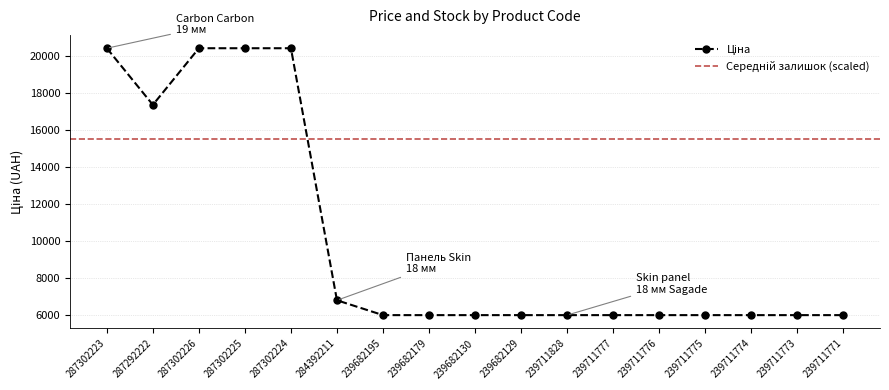

Rank the categories by value from lowest to highest.

239682195, 239682179, 239682130, 239682129, 239711828, 239711777, 239711776, 239711775, 239711774, 239711773, 239711771, 284392211, 287292222, 287302223, 287302226, 287302225, 287302224